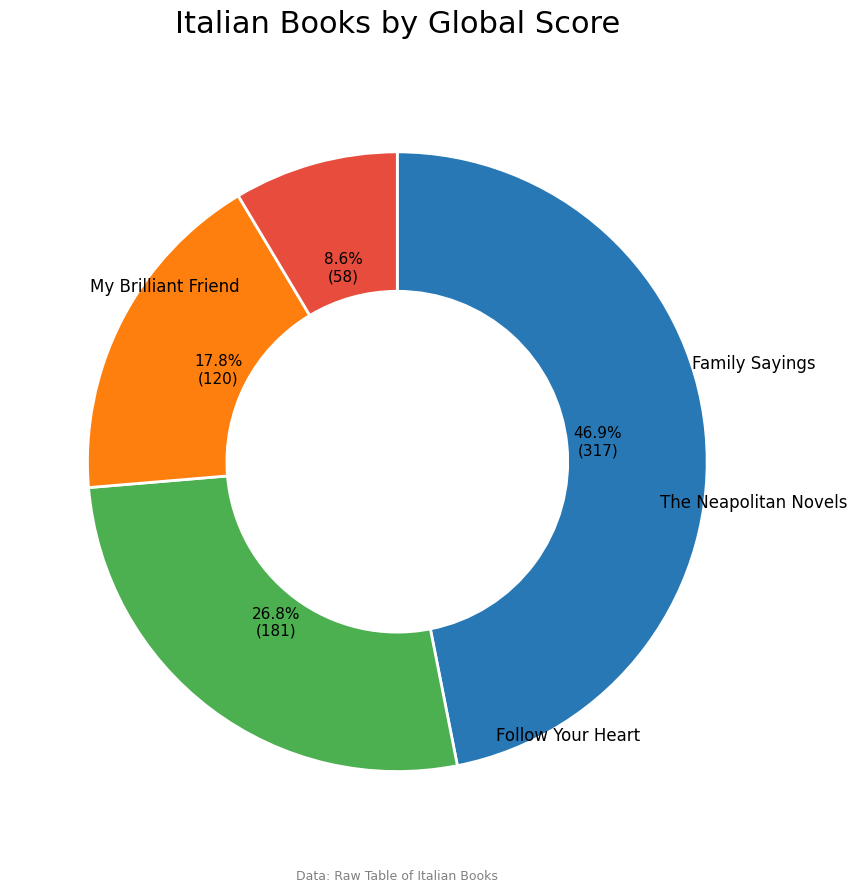

Is there a majority slice in this chart?

No